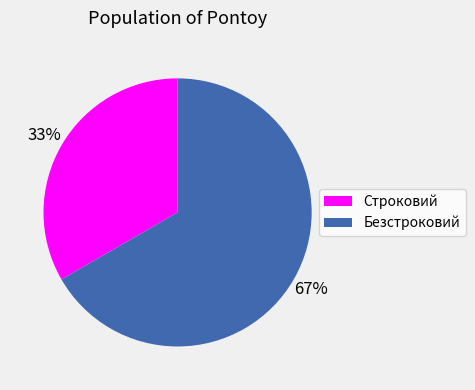

Approximately how many times larger is the value at Строковий compared to Безстроковий?

0.5